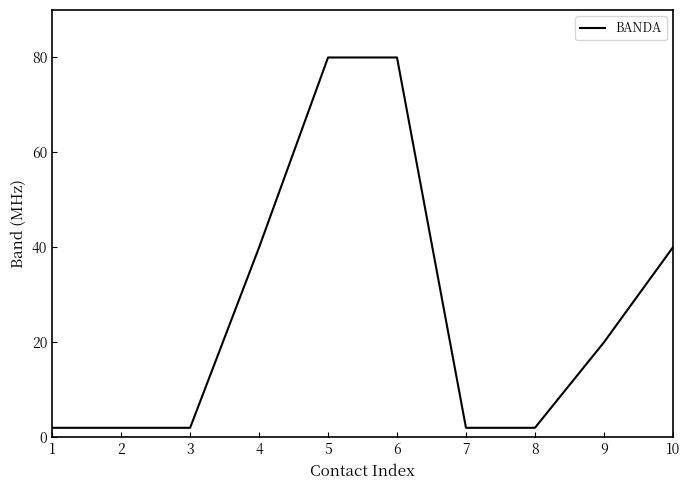

What is the change in value from 7 to 10?

+38